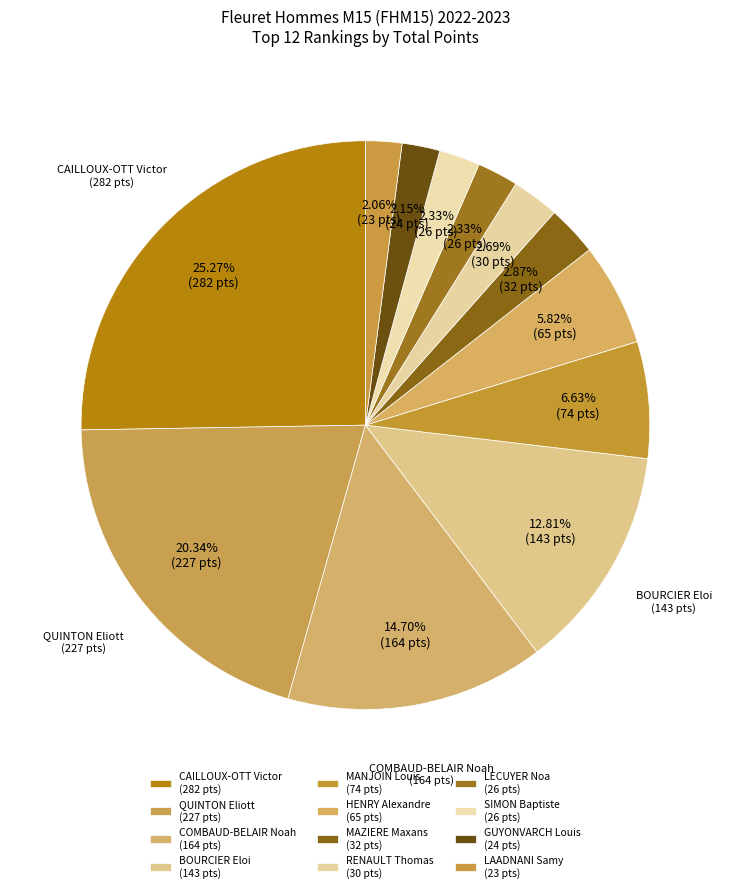

How many segments does this pie chart have?

12